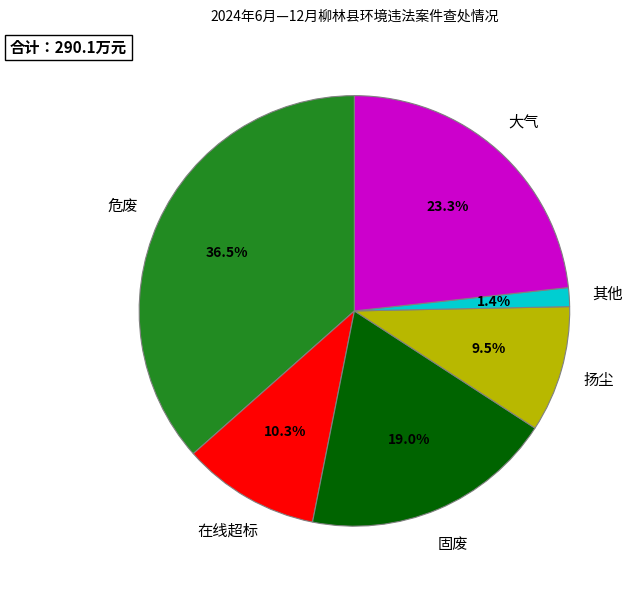

The 扬尘 slice represents 14% of the pie. True or false?

False